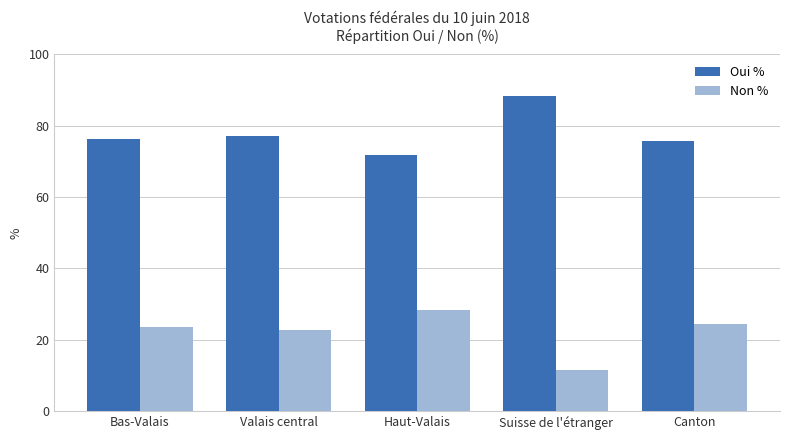

Reading left to right, extract all data points from this chart.

Oui %: 76.4	77.2	71.7	88.3	75.7
Non %: 23.6	22.8	28.3	11.7	24.3